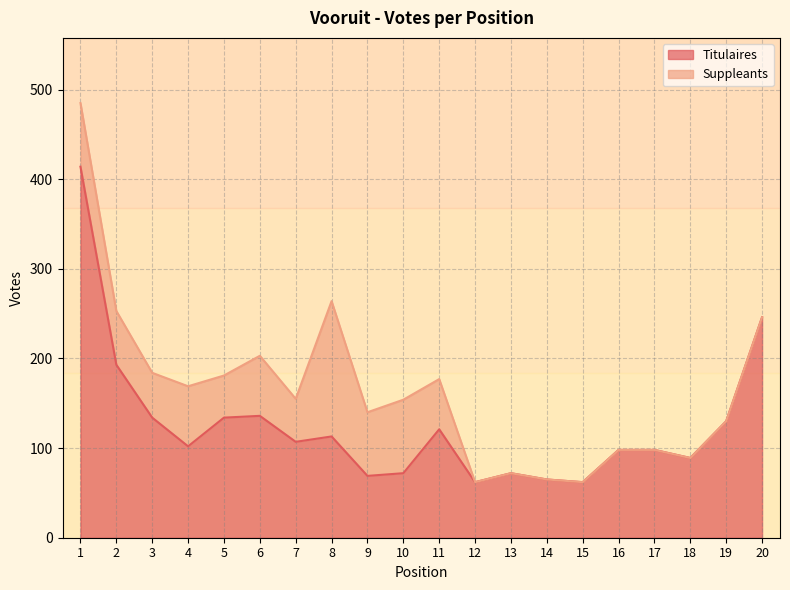

Reading left to right, extract all data points from this chart.

414	193	134	102	134	136	107	113	69	72	121	62	72	65	62	98	98	89	130	246